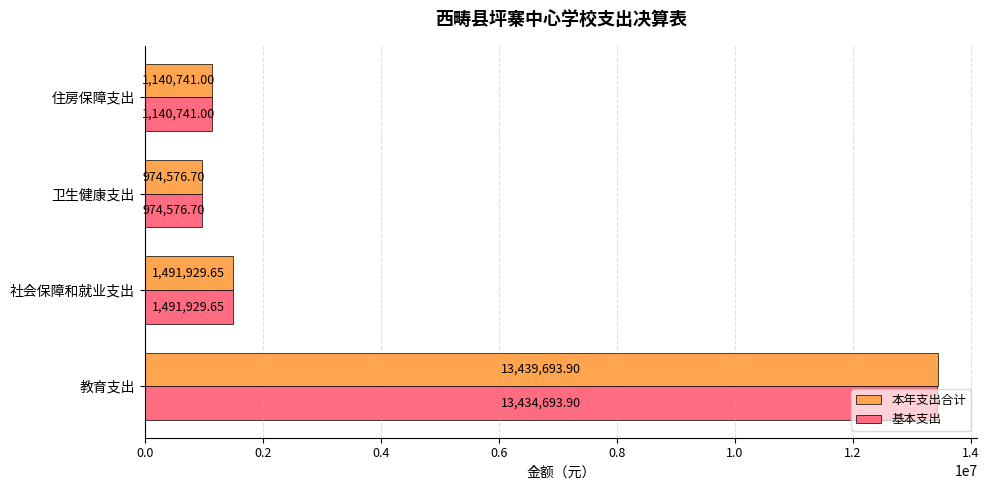

What is the average value of the 基本支出 series?

4260485.3